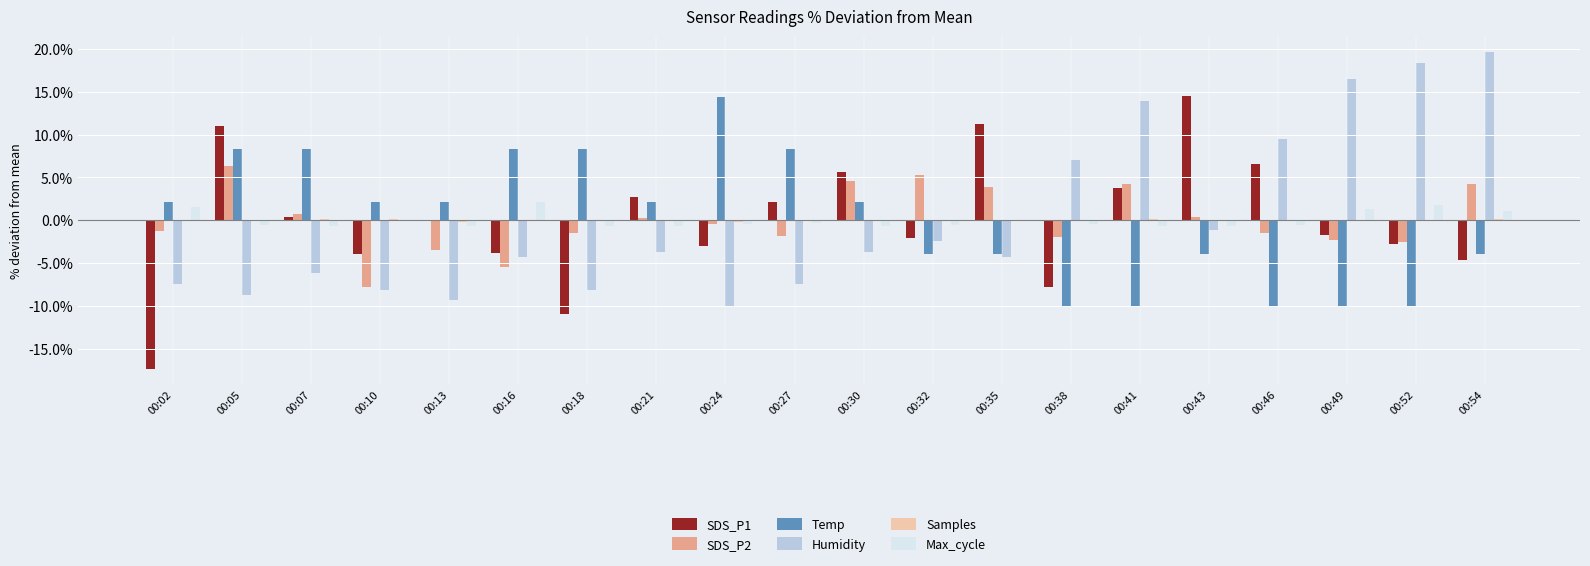

Which category has the highest value in the SDS_P1 series?

00:43